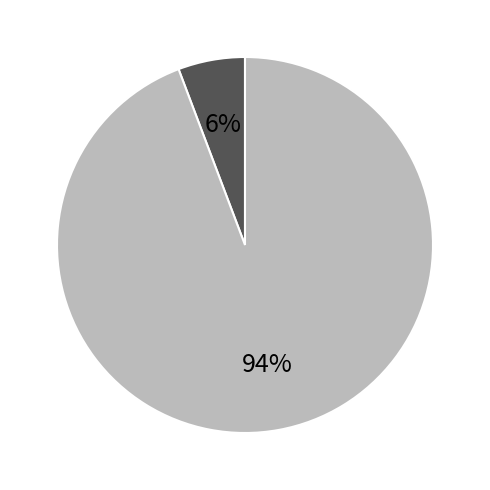

To the nearest percent, what is the difference between the largest and smallest slice percentages?

88%